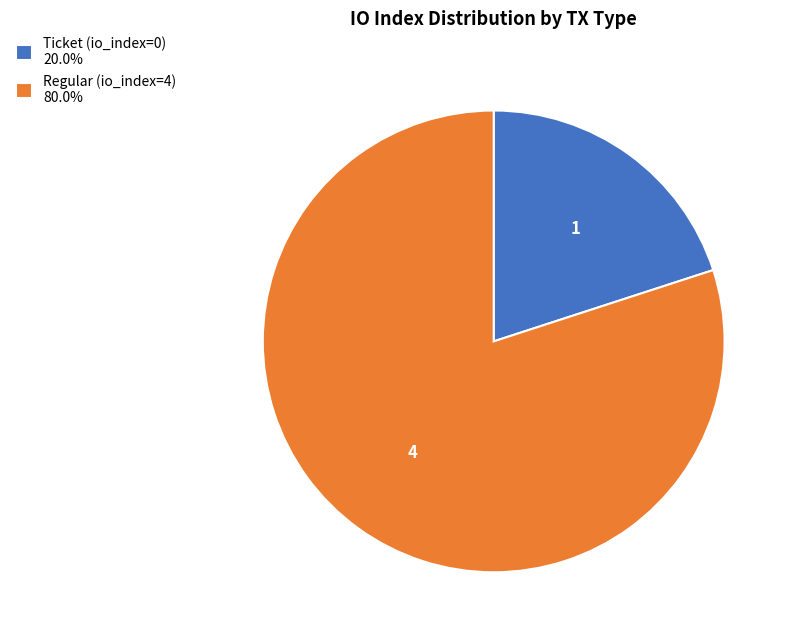

What is the largest slice in the pie chart?

Regular (io_index=4)